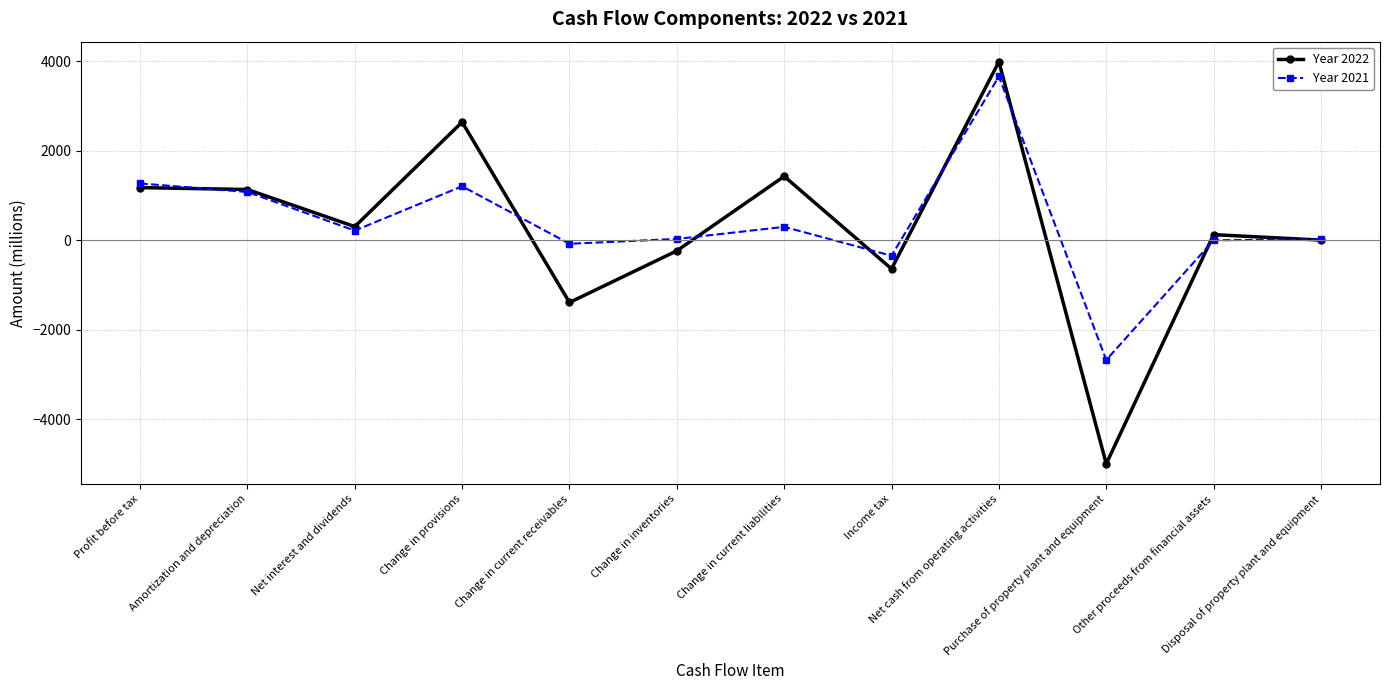

How many series are shown in this chart?

2